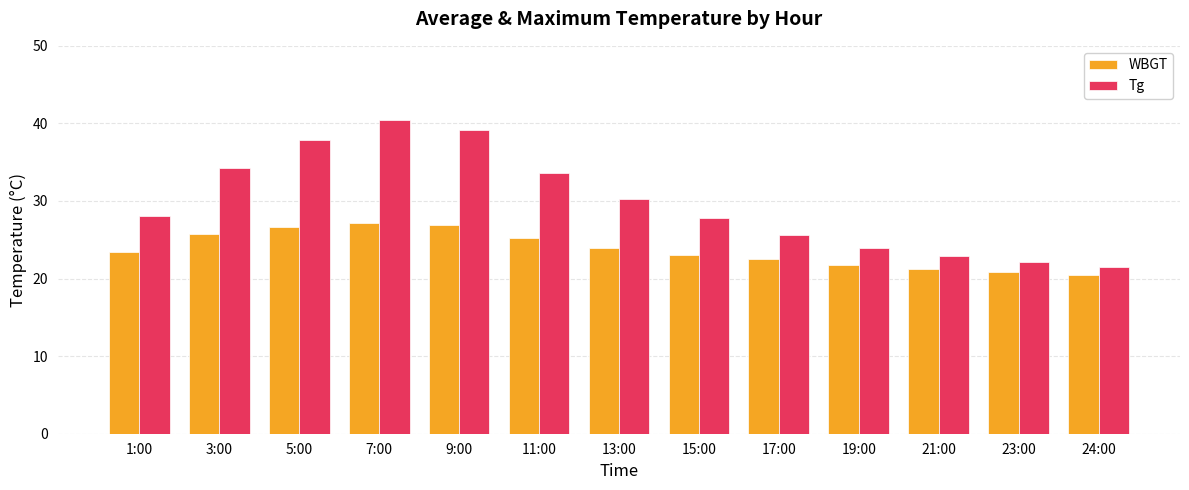

Which series has the largest total across all categories?

Tg